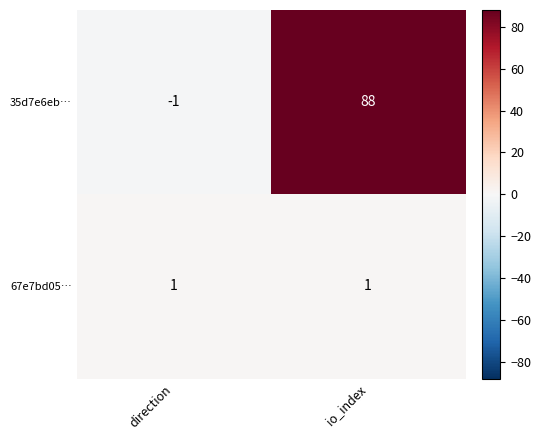

What is the spread (max minus min) of values at direction?

2